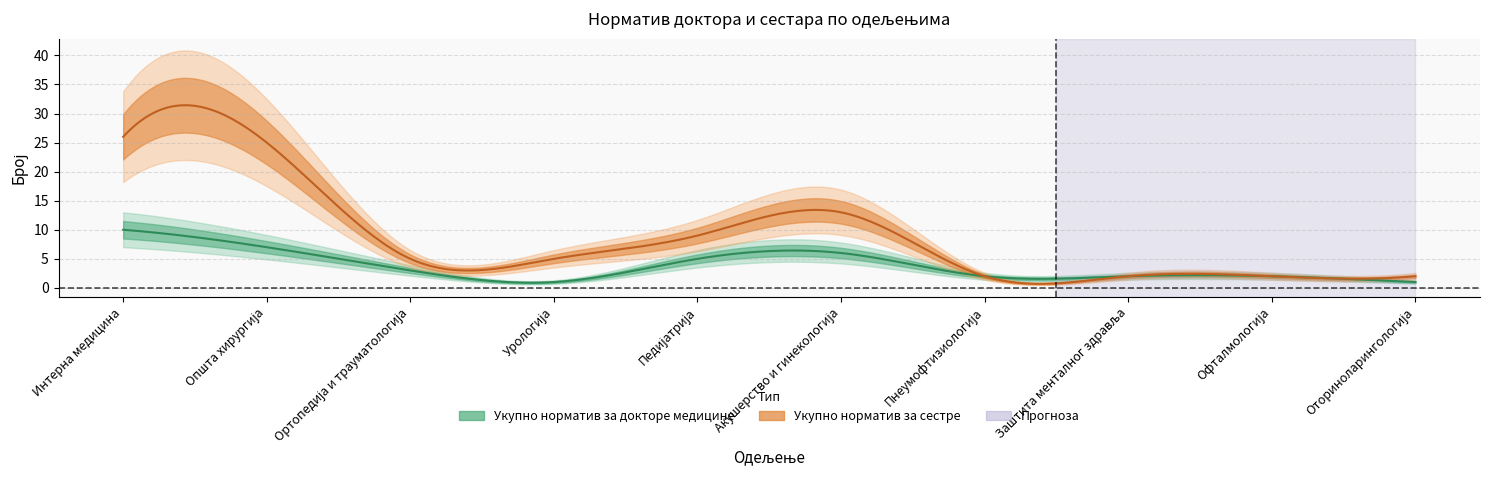

What is the minimum value shown in the chart?

1